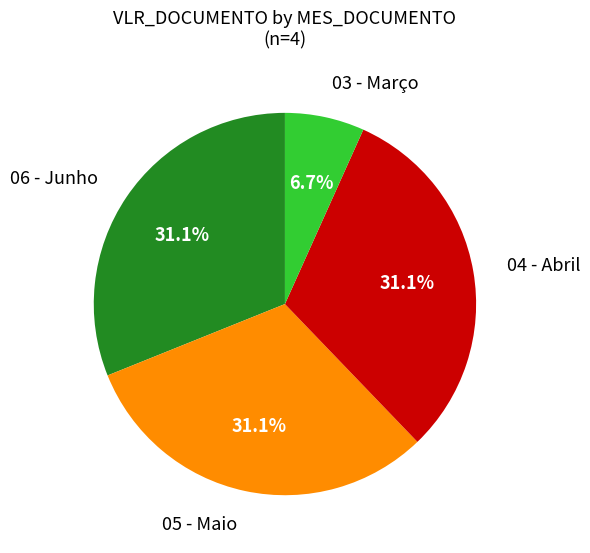

Is there a majority slice in this chart?

No